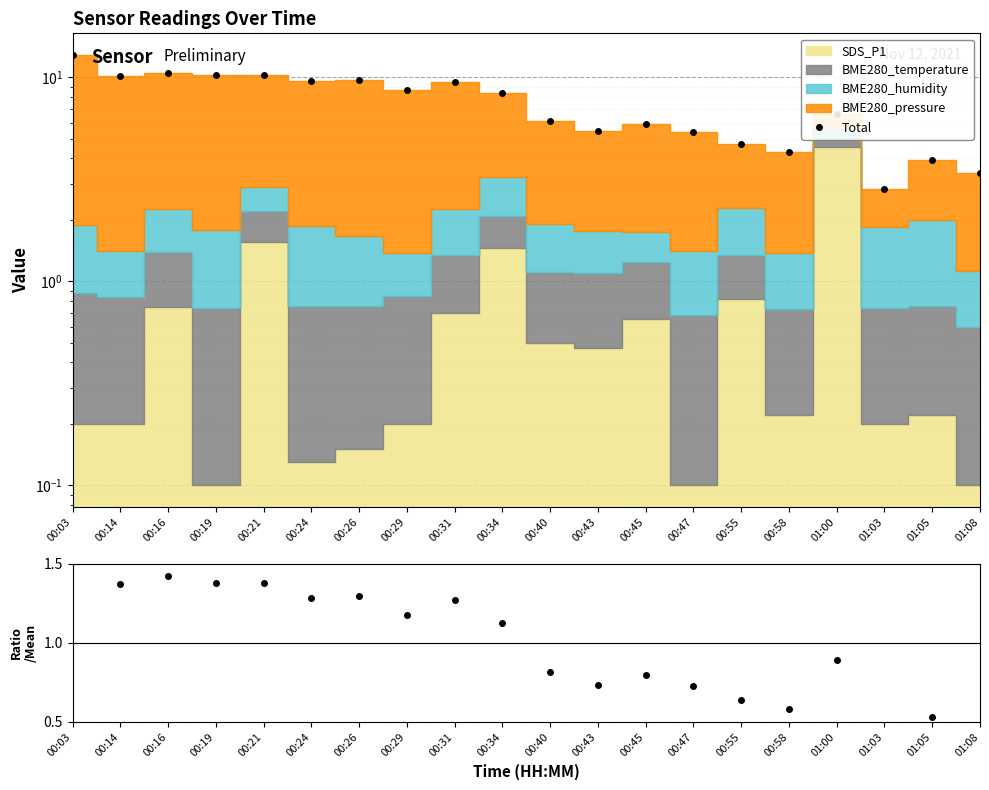

How many interior local peaks (higher than both neighbors) does the data have?

6